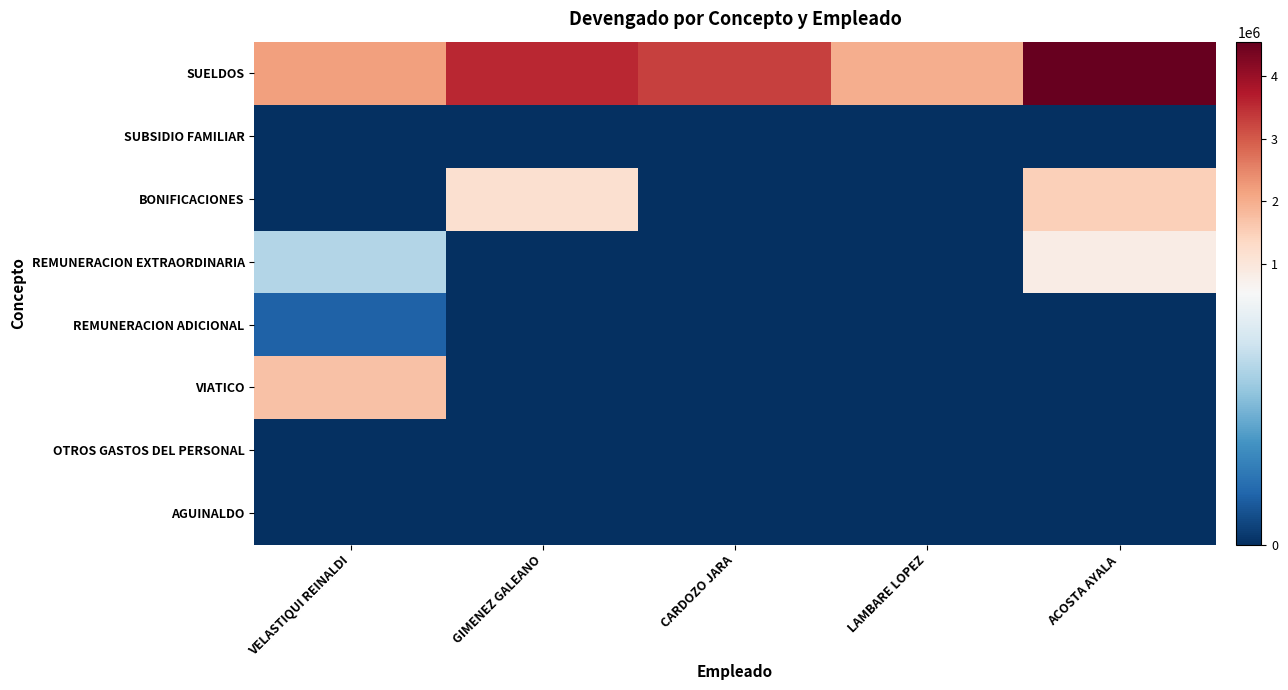

How many distinct data groups are displayed?

8